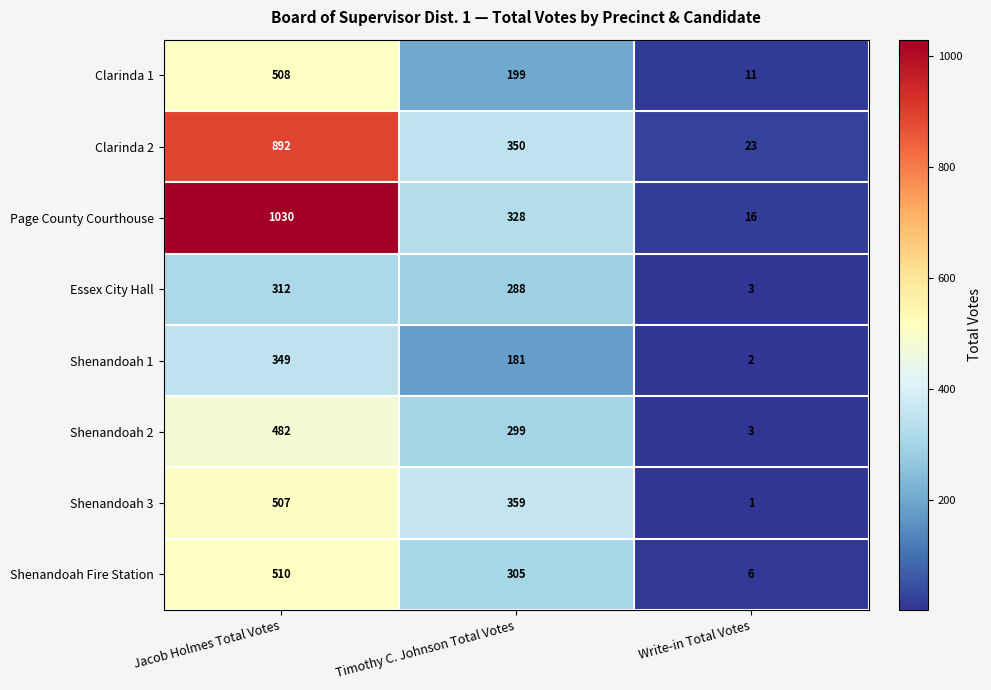

List the series in order of their peak value, lowest first.

Essex City Hall, Shenandoah 1, Shenandoah 2, Shenandoah 3, Clarinda 1, Shenandoah Fire Station, Clarinda 2, Page County Courthouse